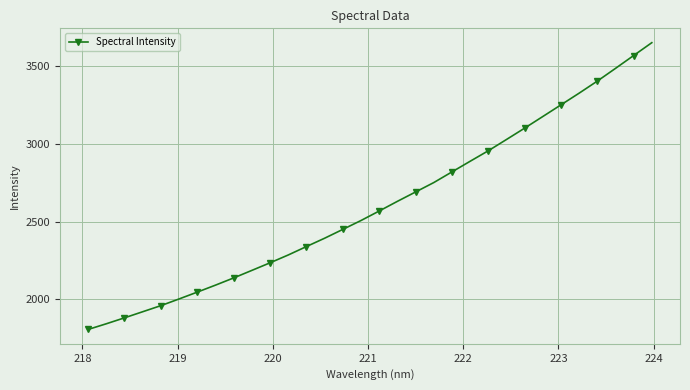

True or false: the data has more than 0 interior local peaks.

False